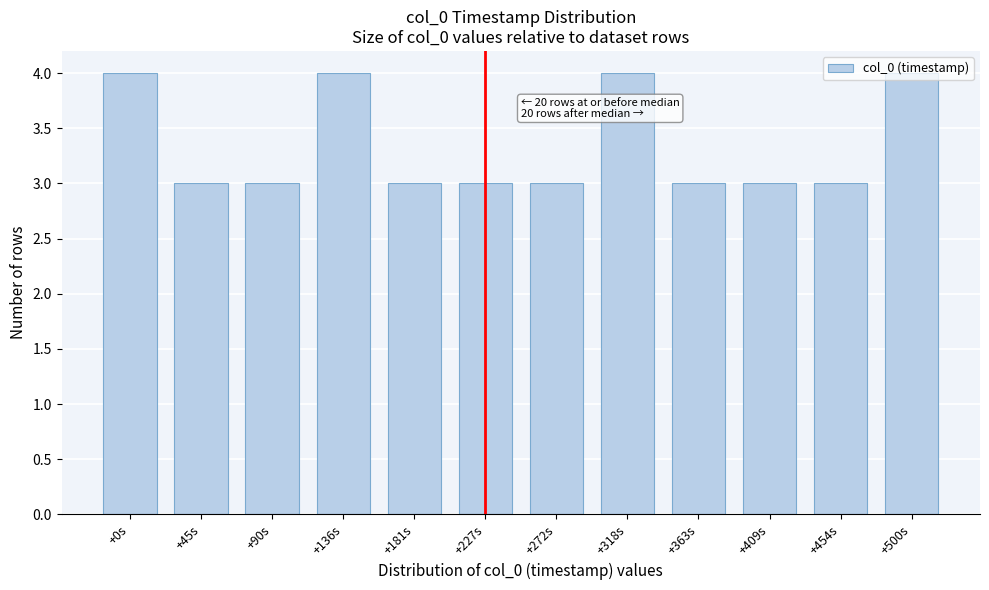

What is the average value?

3